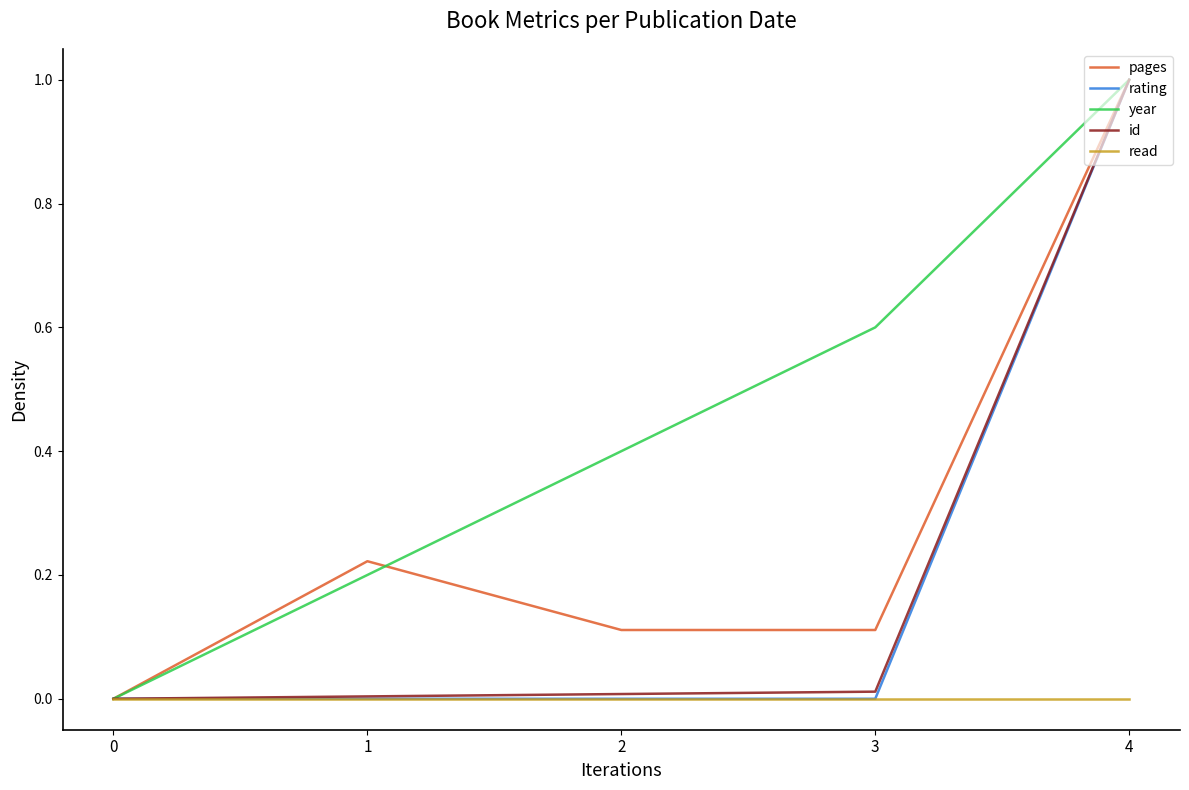

Is it true that id equals 0.0 at 3?

True